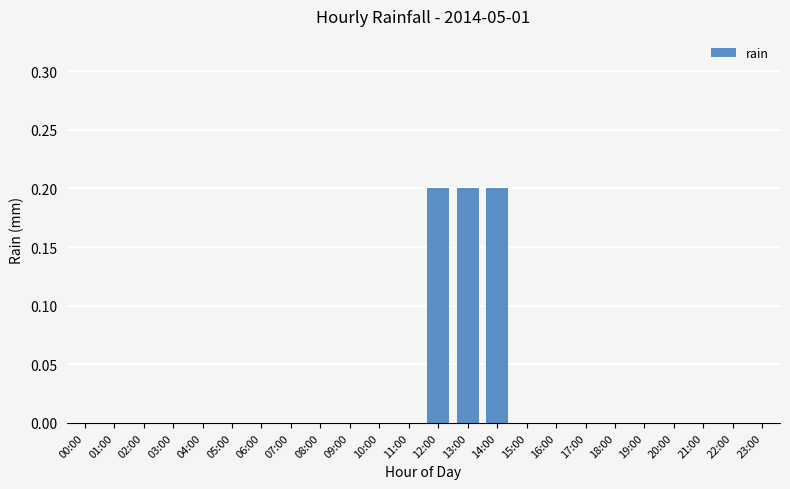

Count the number of categories in the chart.

24